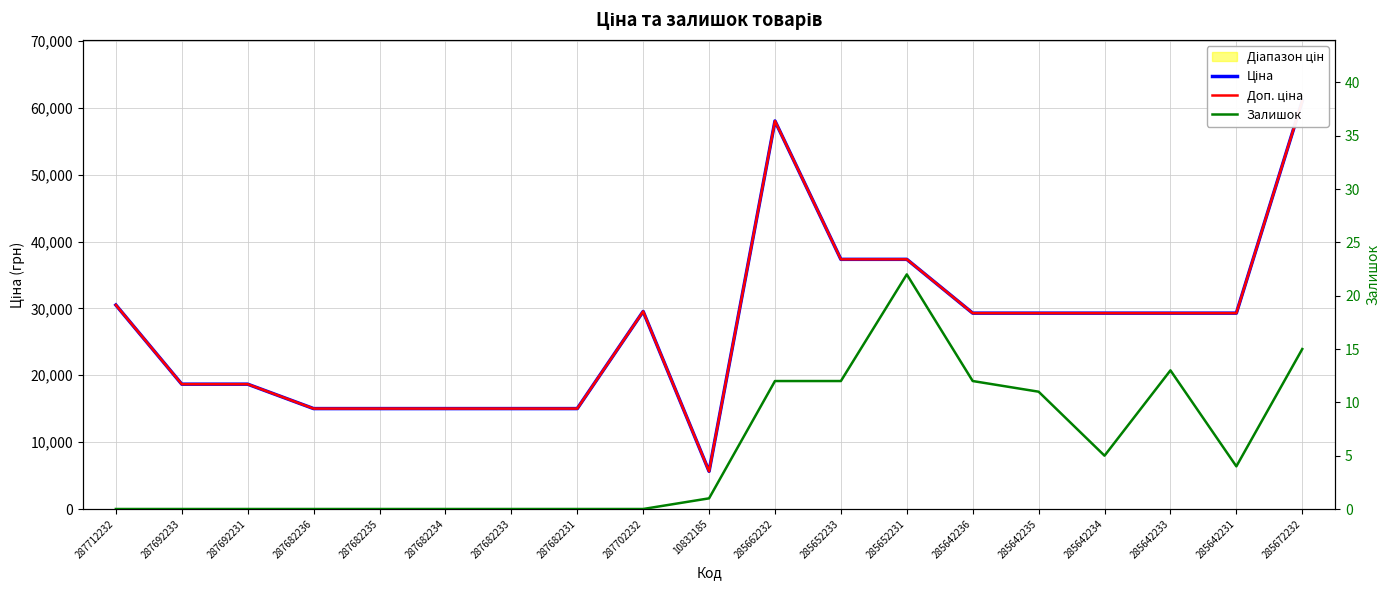

The Залишок series shows 0.0 at 287682234. True or false?

True